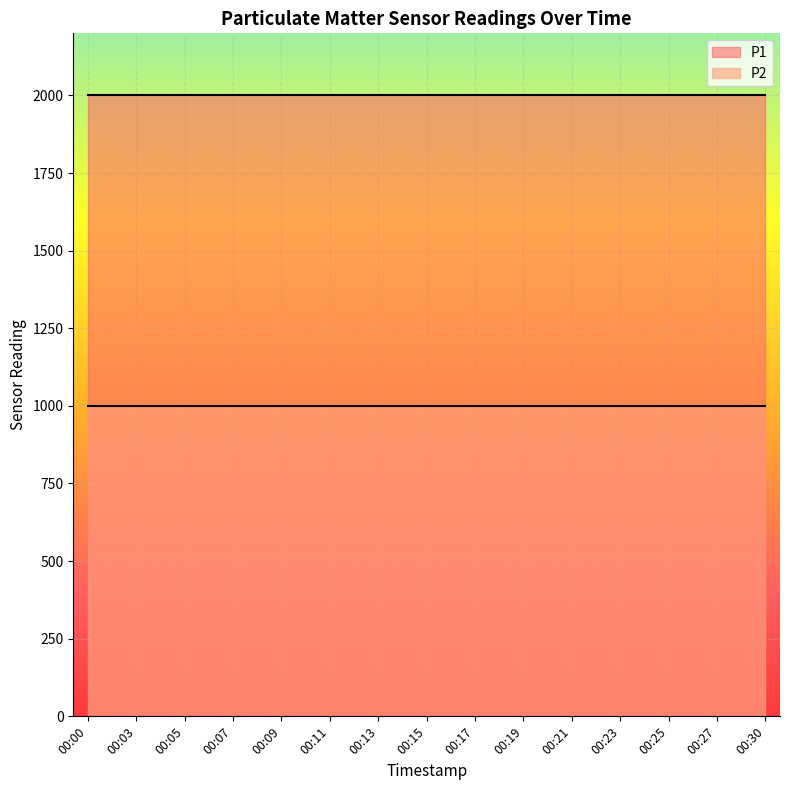

What is the value of the P1 point at the 11th from the left?

1999.9